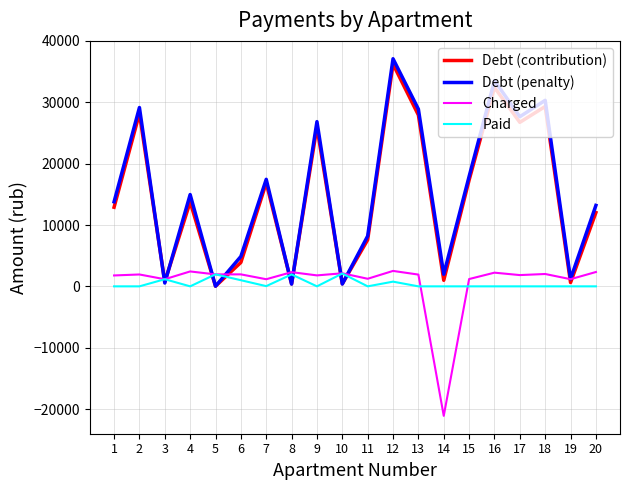

How many values in the Debt (penalty) series exceed 14964?

10